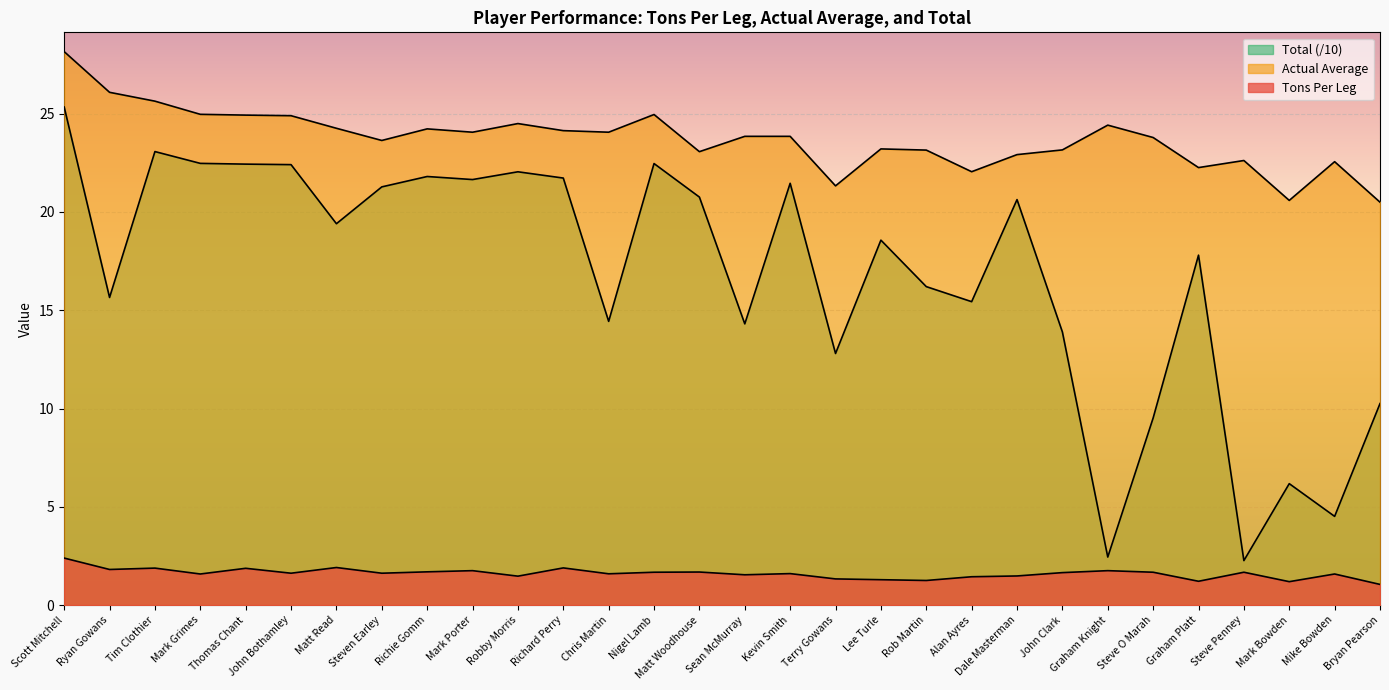

The Actual Average series shows 38.8 at John Bothamley. True or false?

False